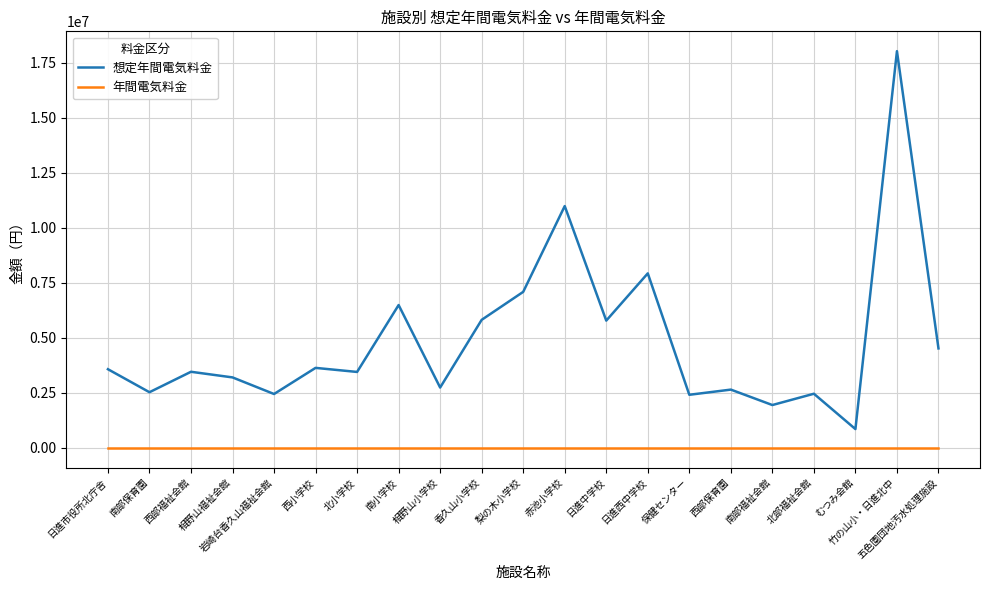

What is the total value across all series at 南小学校?

6495917